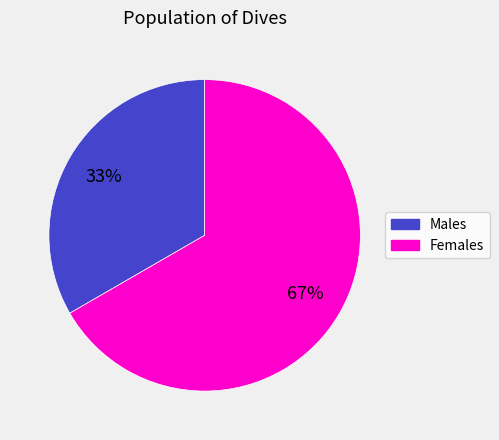

Is there any slice that represents more than half of the pie?

Yes